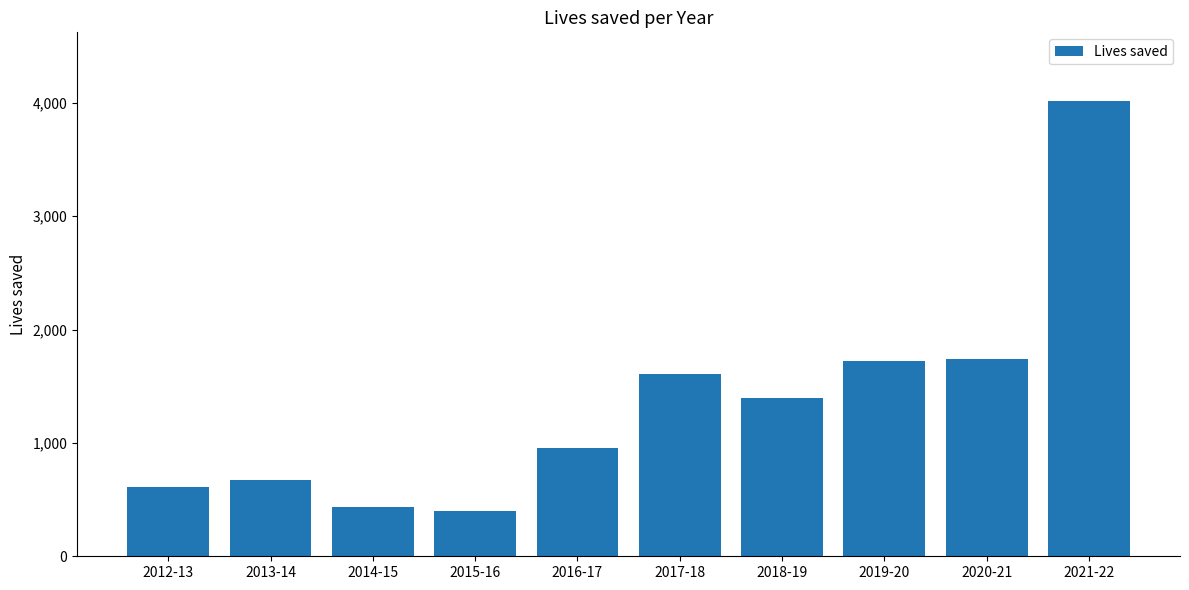

What is the sum of the values at 2016-17 and 2014-15?

1386